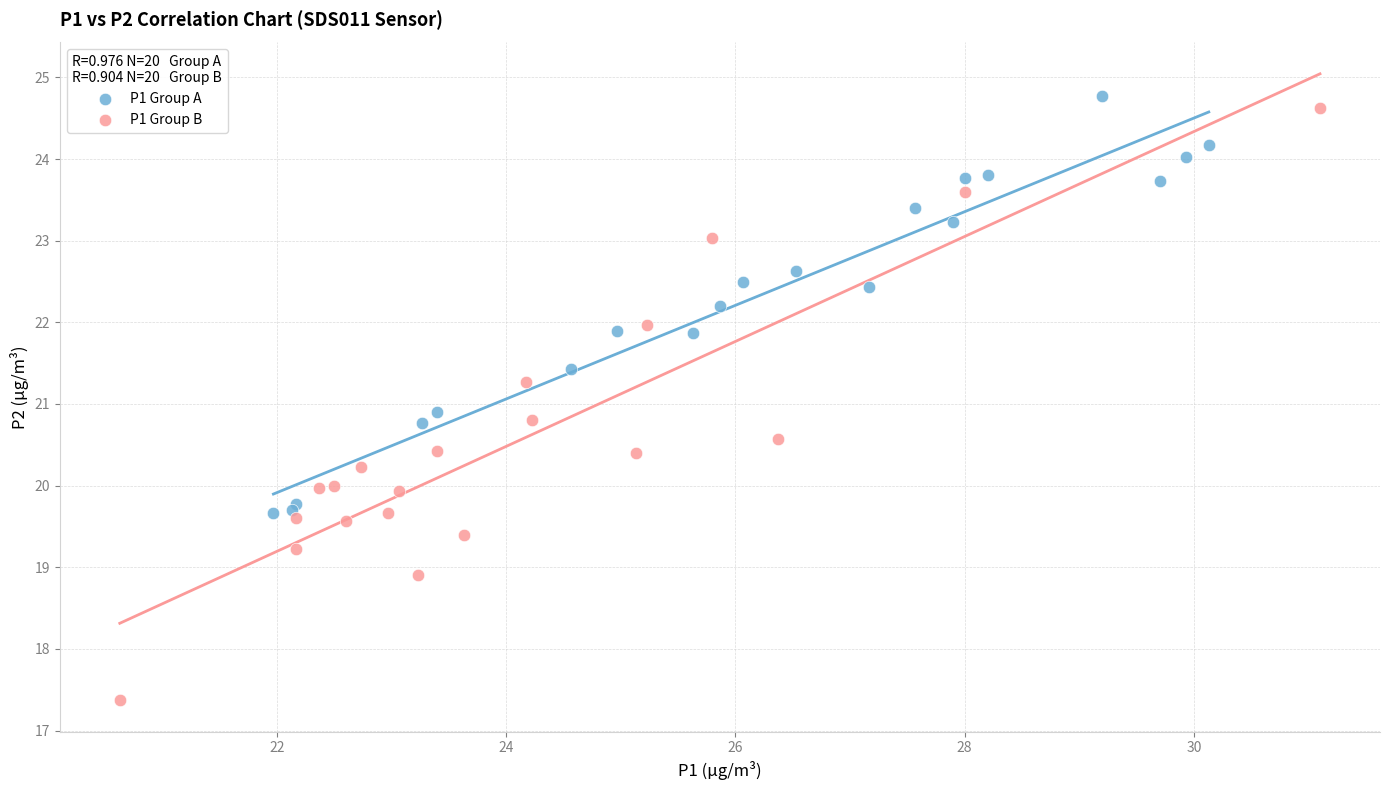

Which series has the largest Y range (max minus min)?

P1 Group B